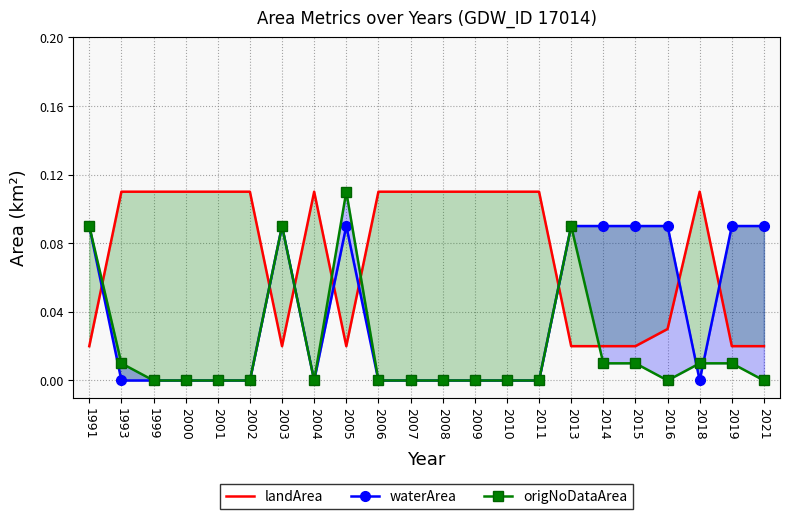

At which category does the chart reach its peak across all series?

1993